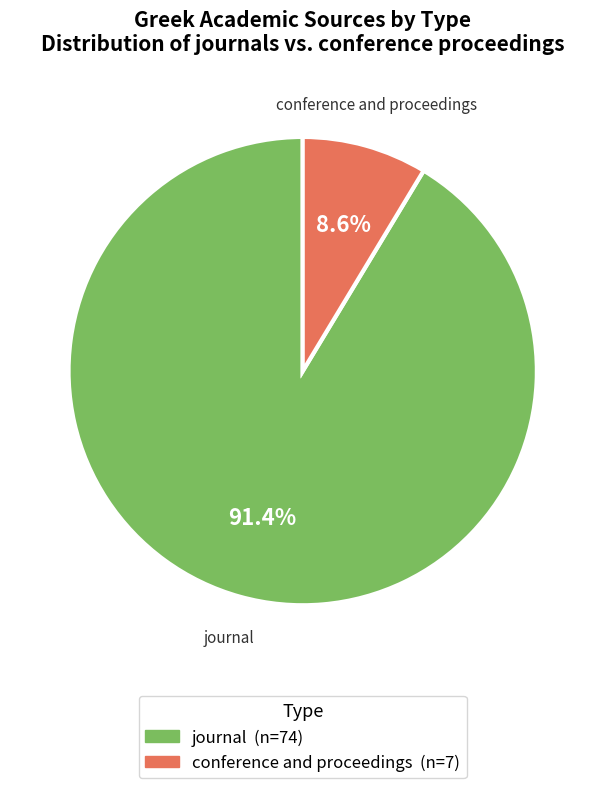

To the nearest percent, what percentage of the pie is journal?

91%